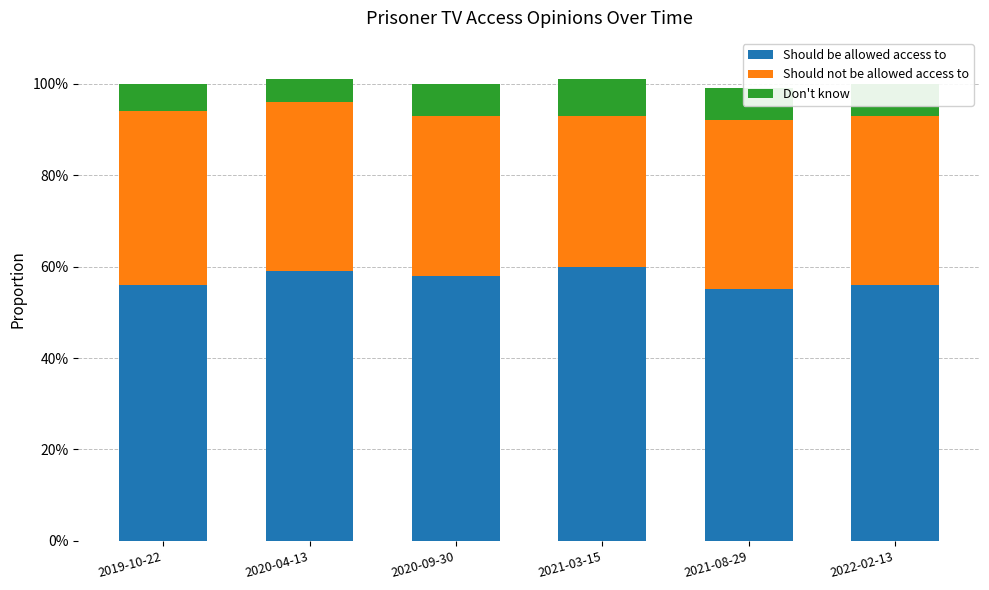

What are all the series names shown in the legend?

Should be allowed access to, Should not be allowed access to, Don't know